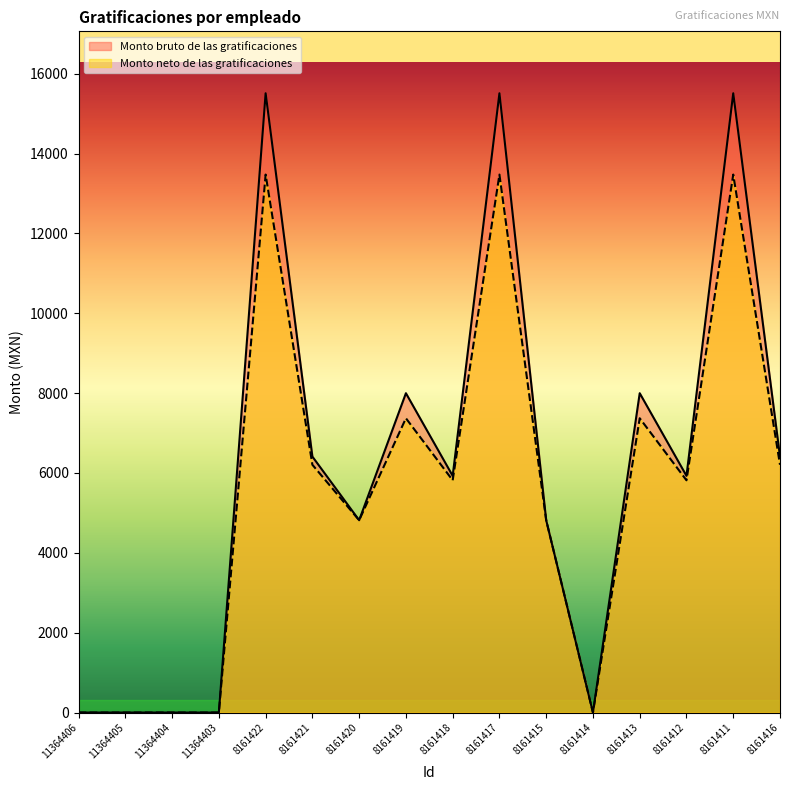

True or false: Monto bruto de las gratificaciones has more than 0 interior local peaks.

True